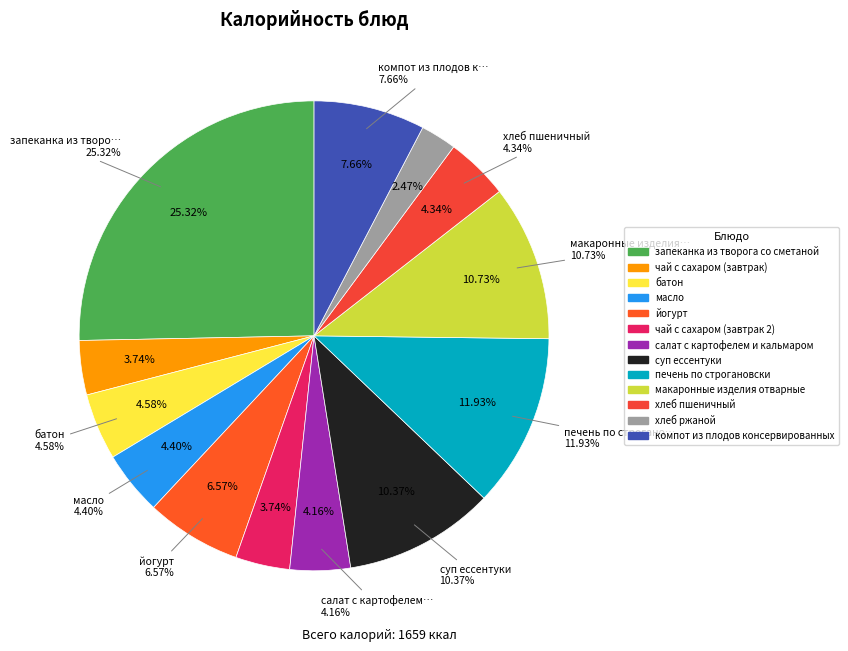

What percentage is the суп ессентуки slice, to the nearest percent?

10%